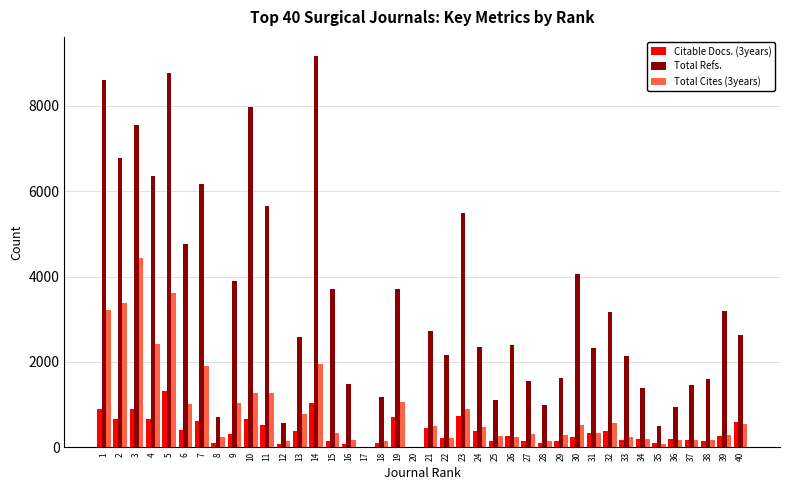

Count the number of categories in the chart.

40